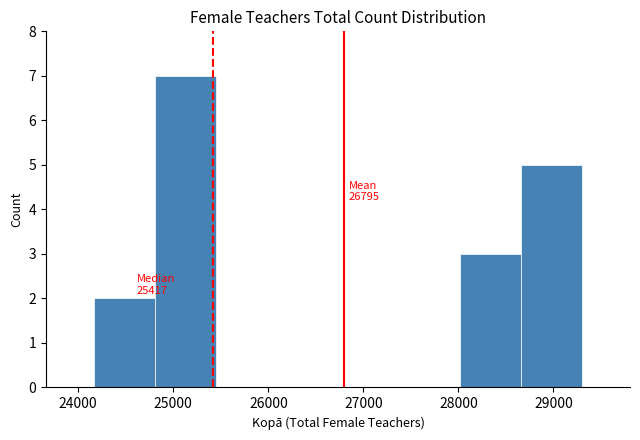

Over which range of the x-axis is the bar tallest?

24800 to 25400